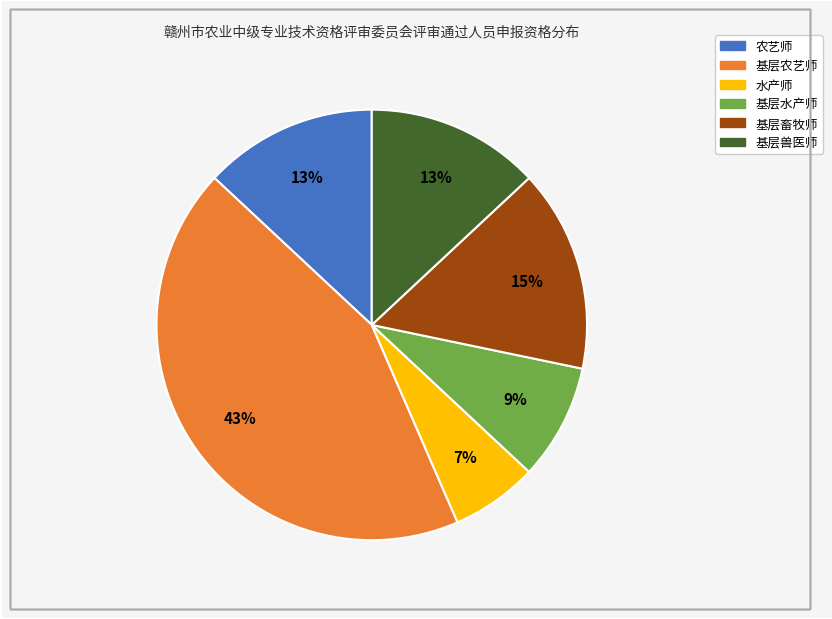

Does any single category account for the majority?

No